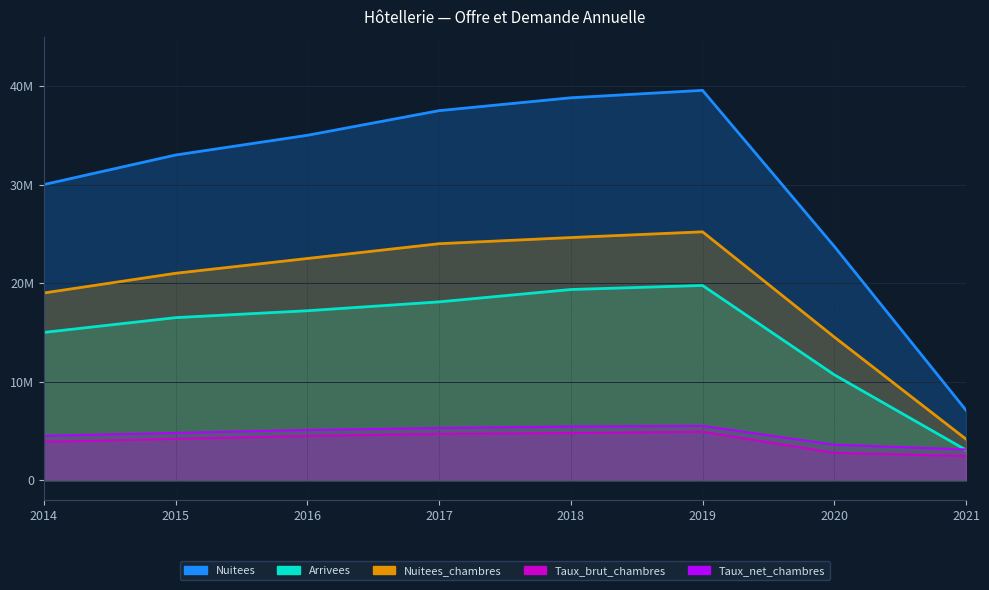

Which series has the widest spread of values?

Nuitees